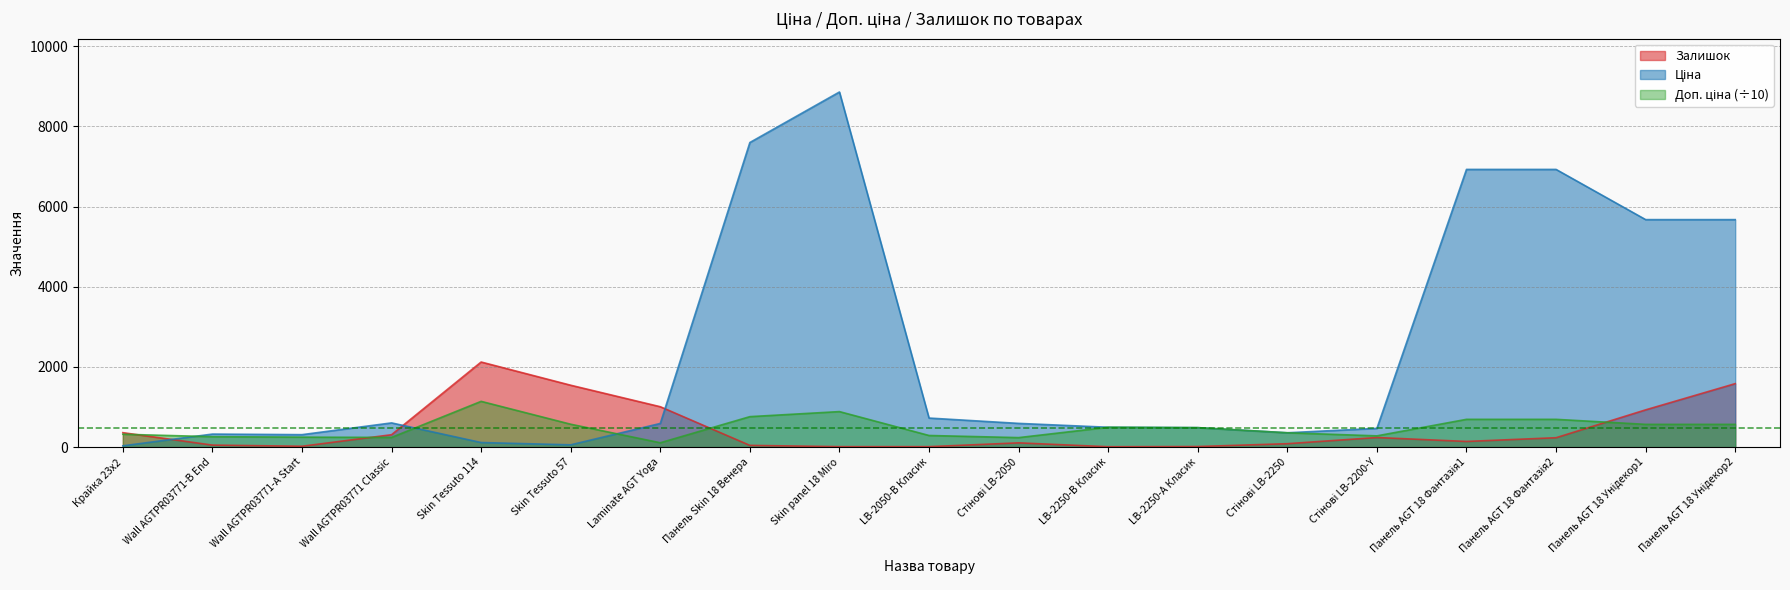

What is the maximum value shown in the chart?

8856.7